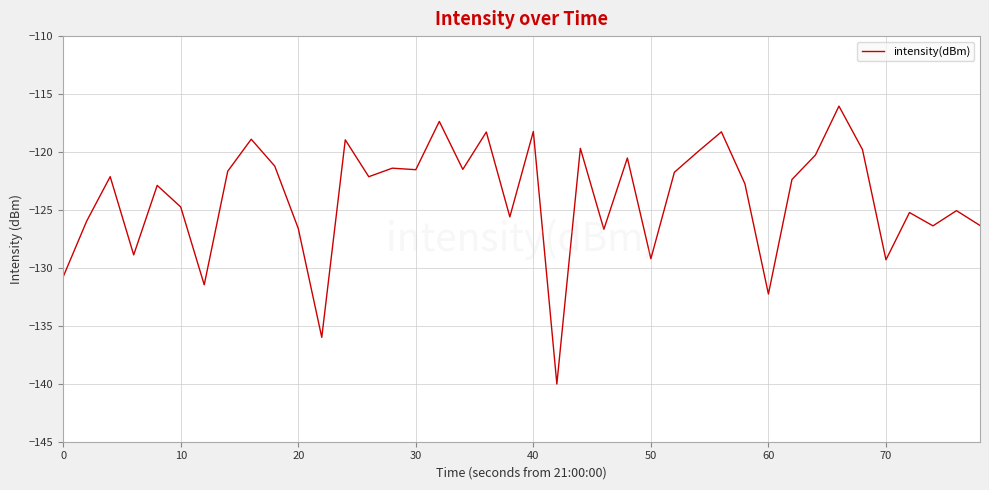

How many lines are shown in the chart?

1